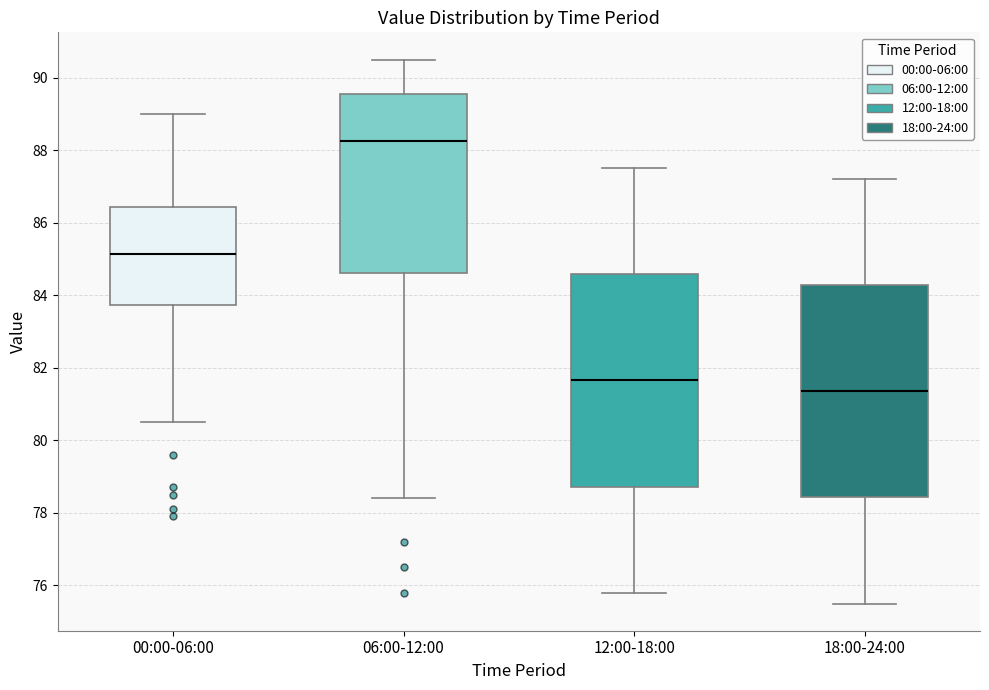

Reading left to right, transcribe this box plot: for each box, give where its median line is, the range the box spans, and where its two whiskers end, as read against the y-axis. The values are not printed on the chart, so give them approximately, as read against the axis.

00:00-06:00: median 85.2, box 83.8 to 86.4, whiskers 80.6 to 89.0
06:00-12:00: median 88.2, box 84.6 to 89.6, whiskers 78.4 to 90.6
12:00-18:00: median 81.6, box 78.8 to 84.6, whiskers 75.8 to 87.6
18:00-24:00: median 81.4, box 78.4 to 84.2, whiskers 75.6 to 87.2